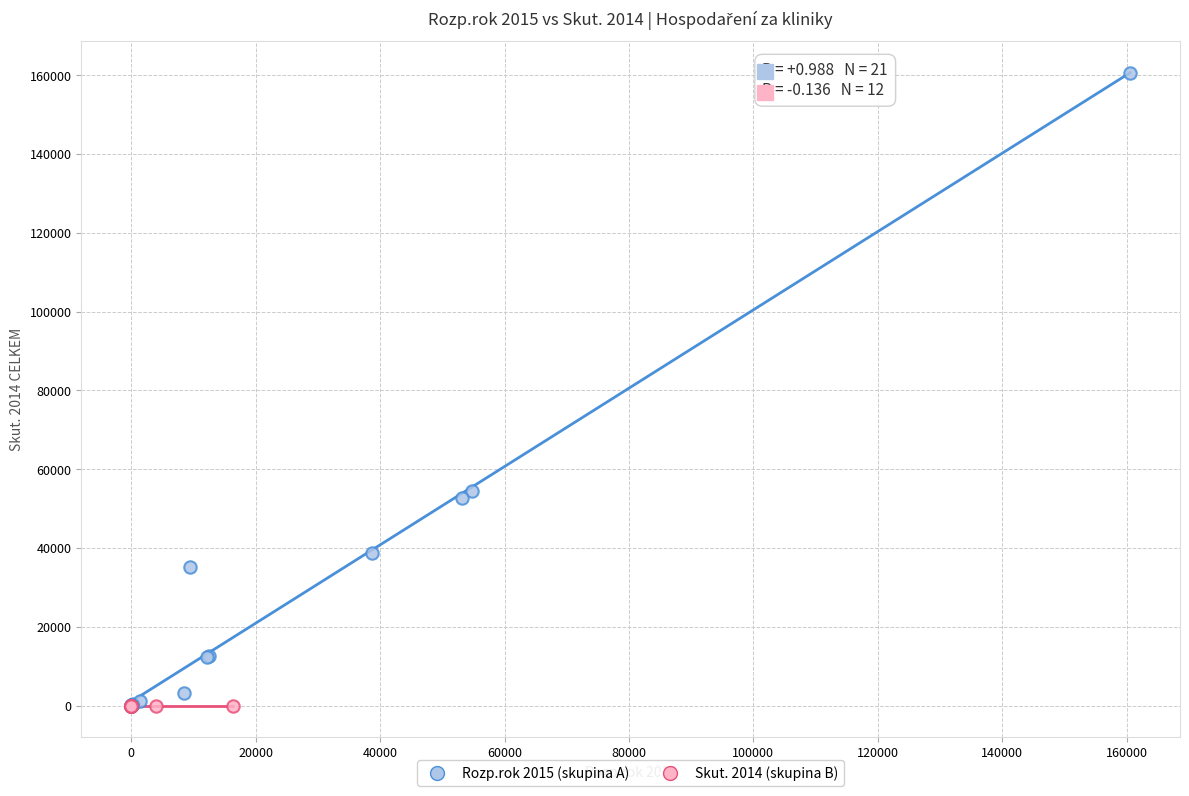

Which series reaches the maximum Y coordinate?

Rozp.rok 2015 (skupina A)